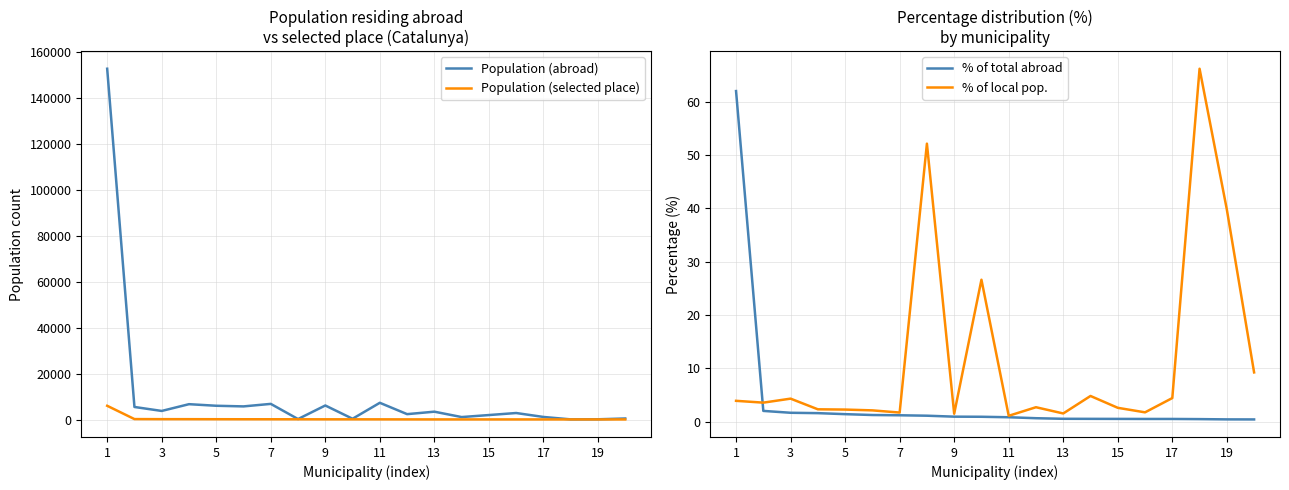

Where is Population (abroad) nearest to the value 76493?

11